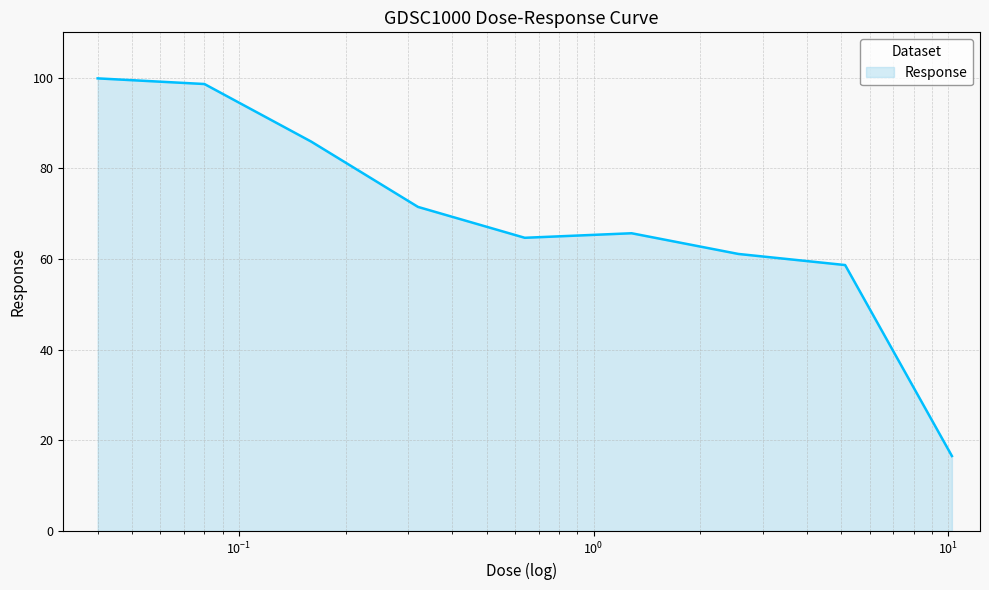

What is the minimum value shown in the chart?

16.5